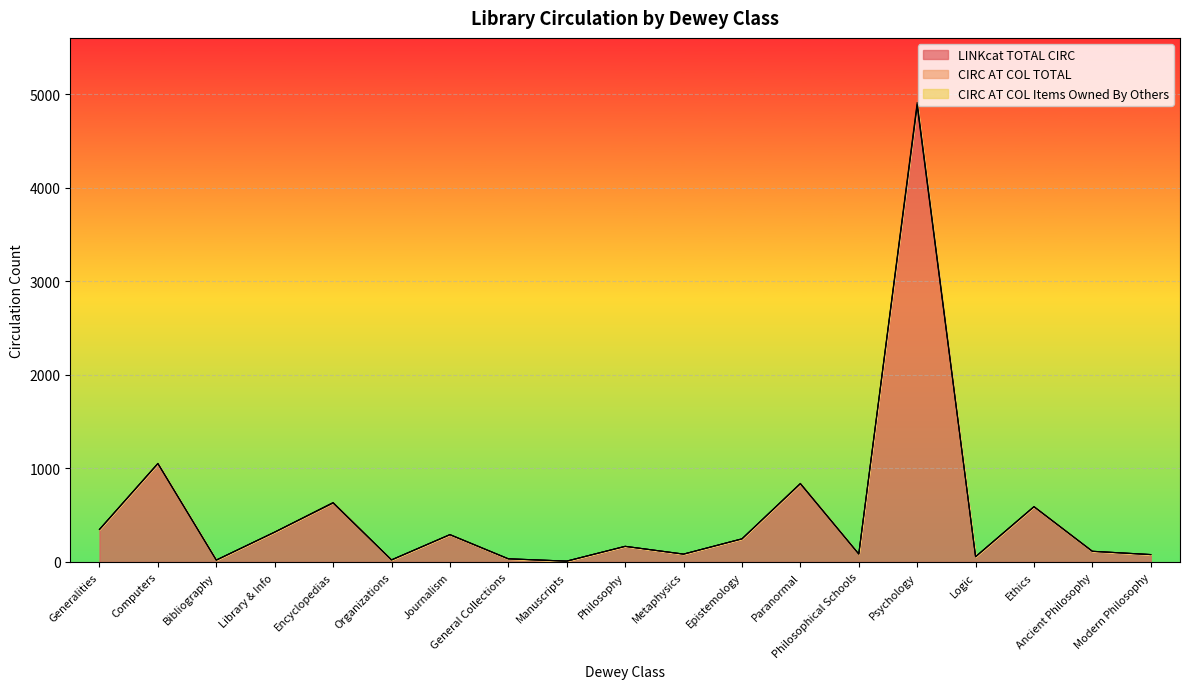

How many interior local peaks does the CIRC AT COL TOTAL series have?

7